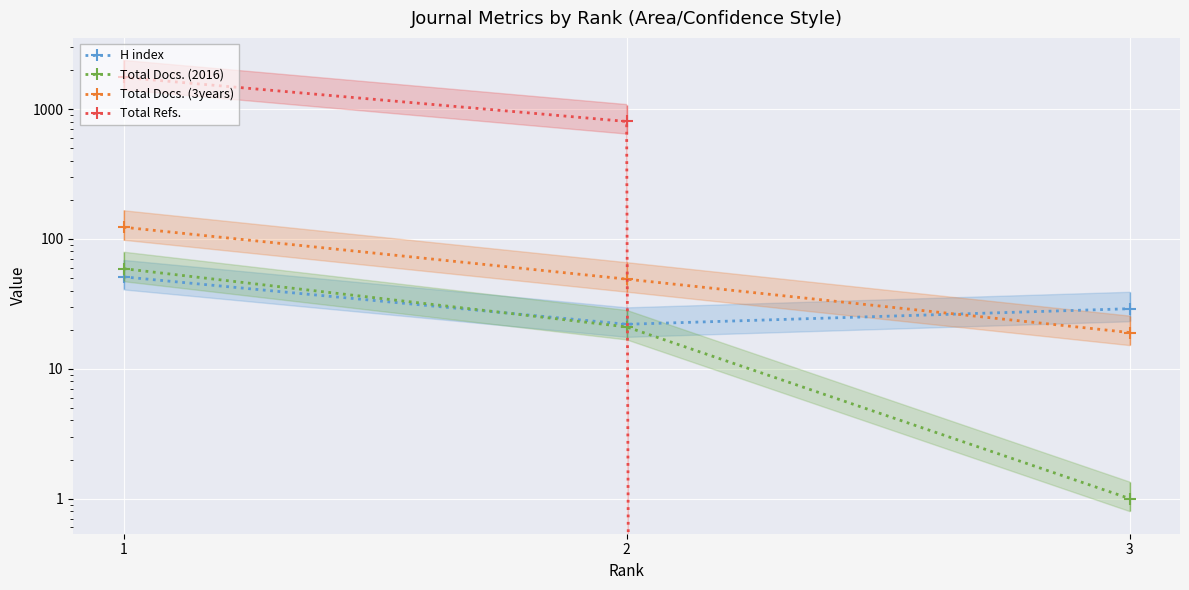

Rank the series by their maximum value, from highest to lowest.

Total Refs., Total Docs. (3years), Total Docs. (2016), H index